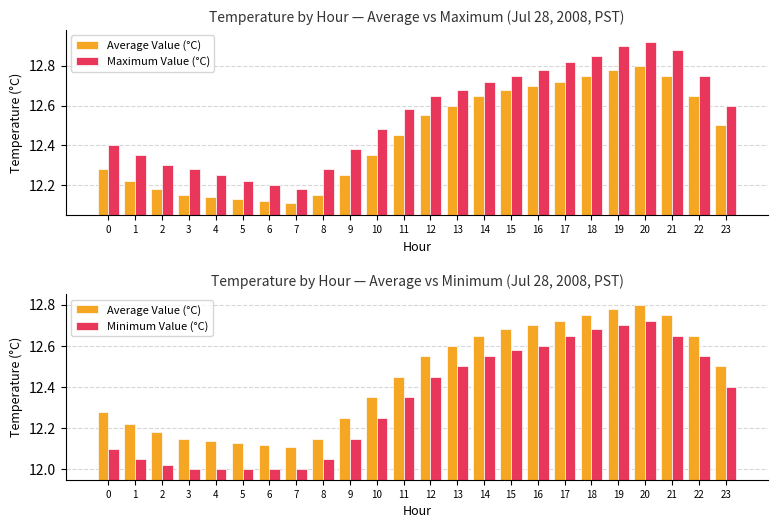

What is the value of the Maximum Value (°C) bar at the 13th from the left?

12.7